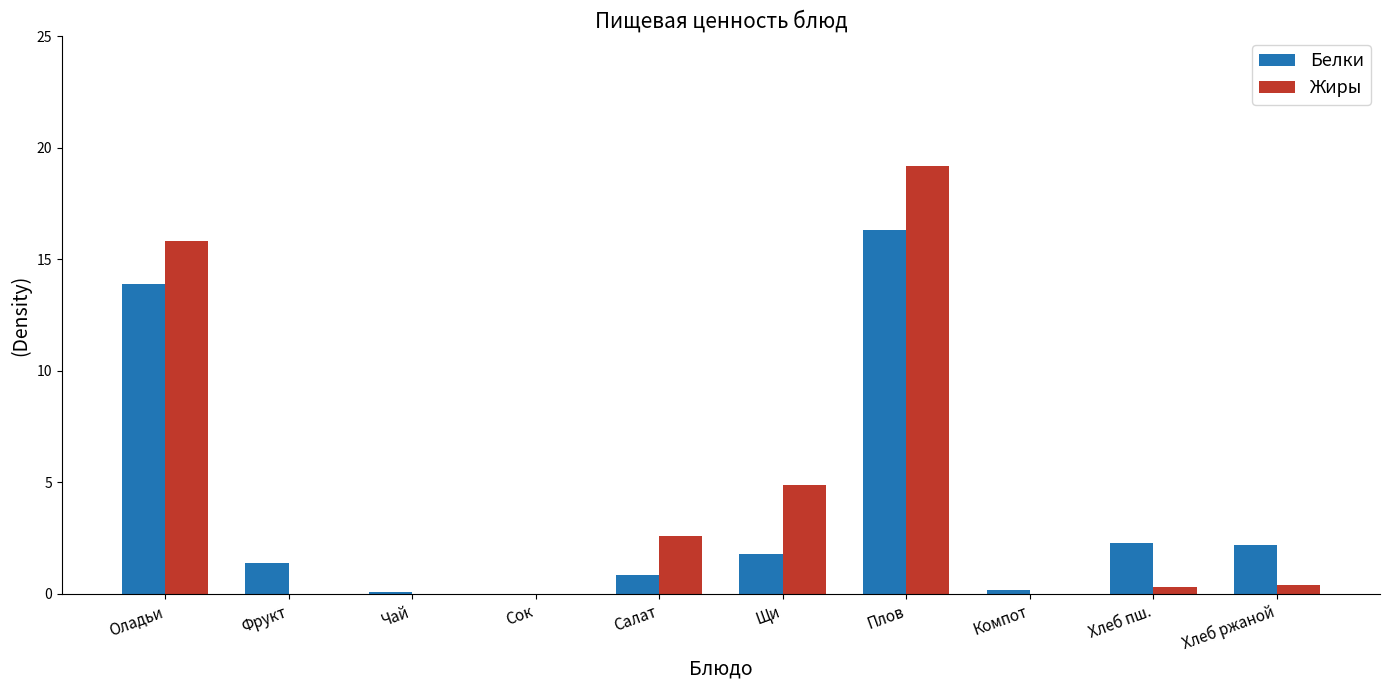

What is the total value across all series at Щи?

6.7